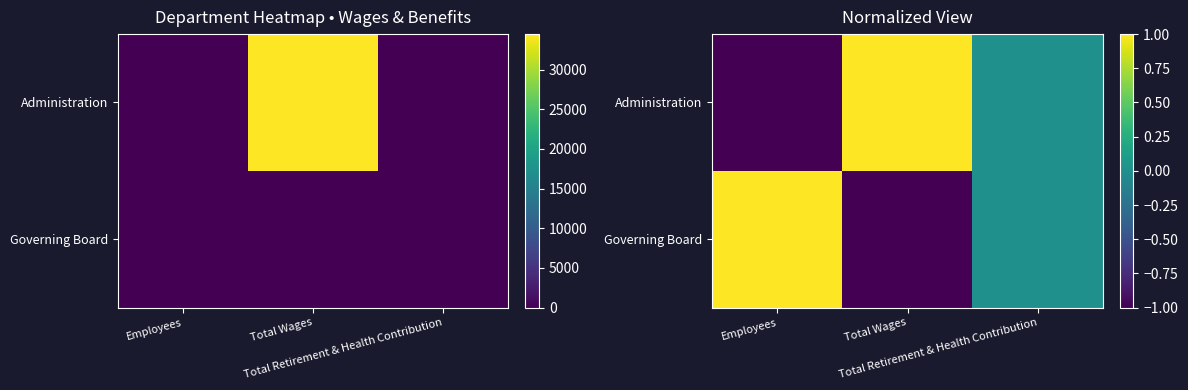

Which series changed the most between Total Wages and Total Retirement & Health Contribution?

Administration